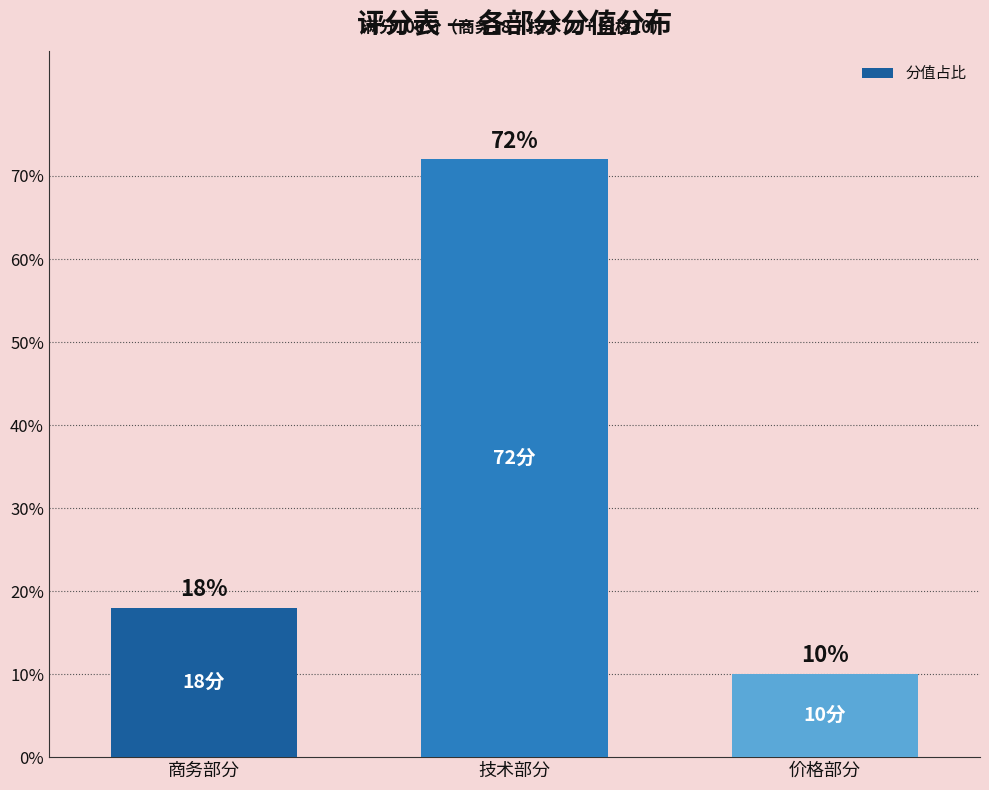

Which label corresponds to the smallest value in the chart?

价格部分